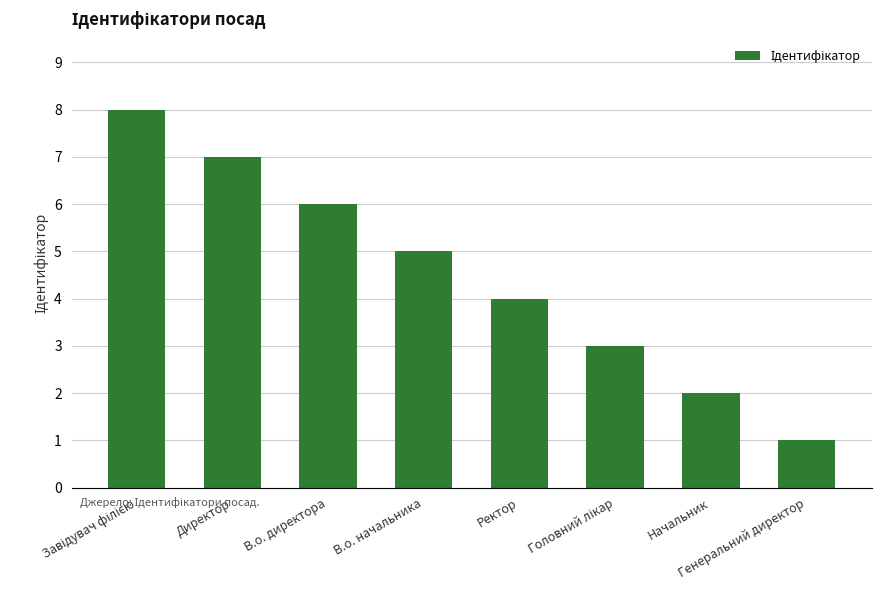

What is the label of the 1st bar from the right?

Генеральний директор